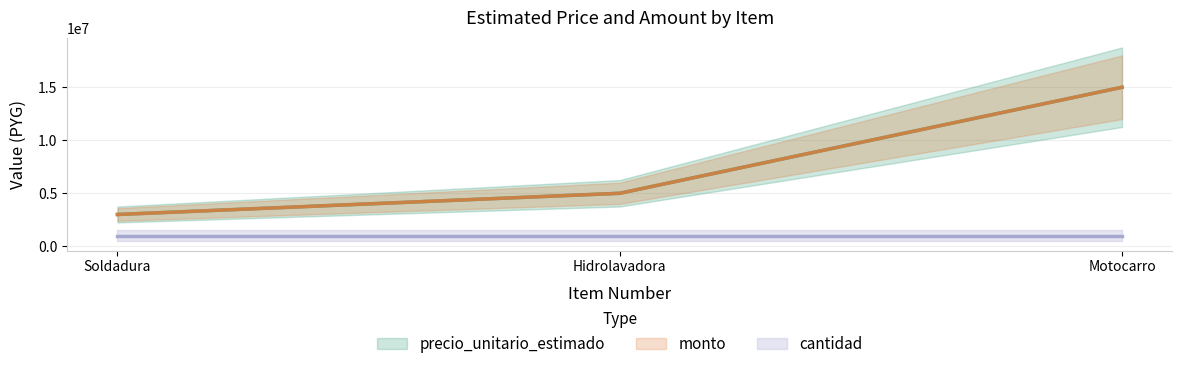

How many precio_unitario_estimado values are between 3000000 and 15000000?

3